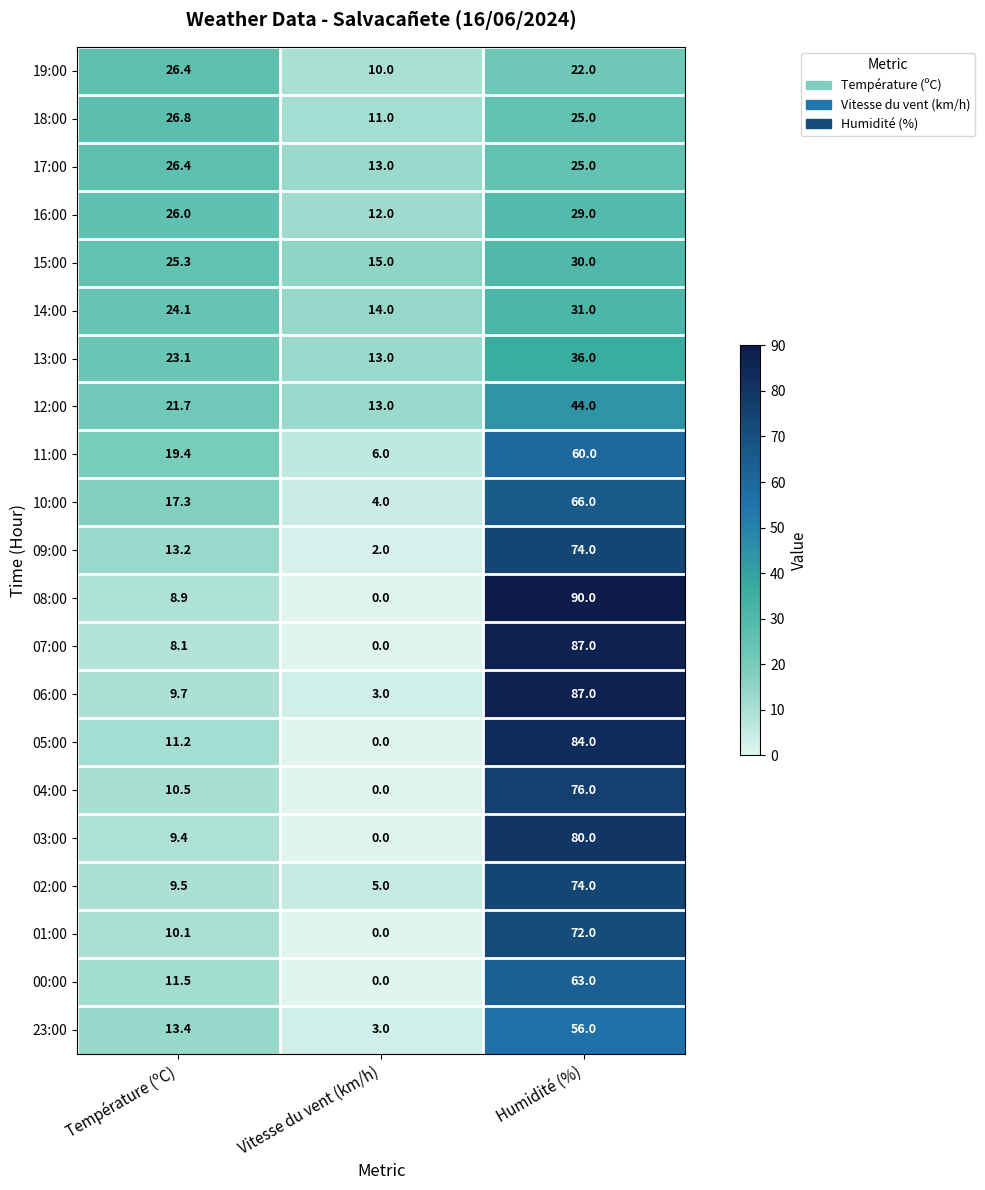

At which category is the sum across all series the highest?

Humidité (%)